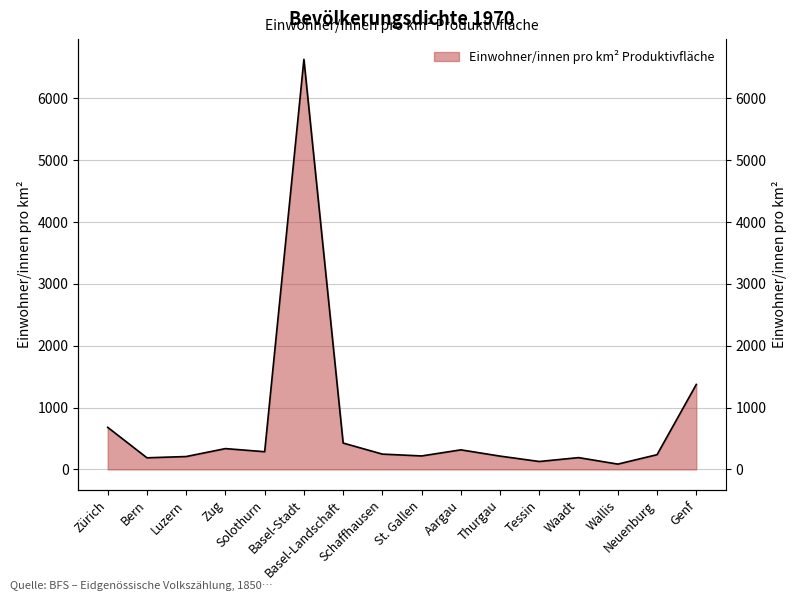

At which category does the data reach its first local peak?

Zug